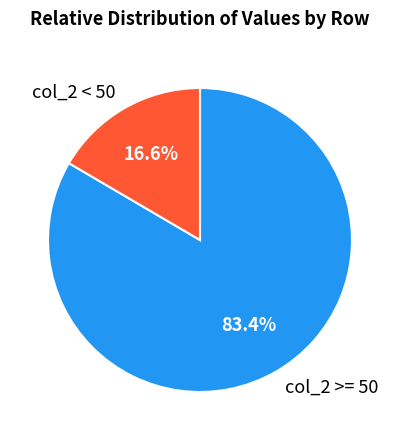

Is there a majority slice in this chart?

Yes